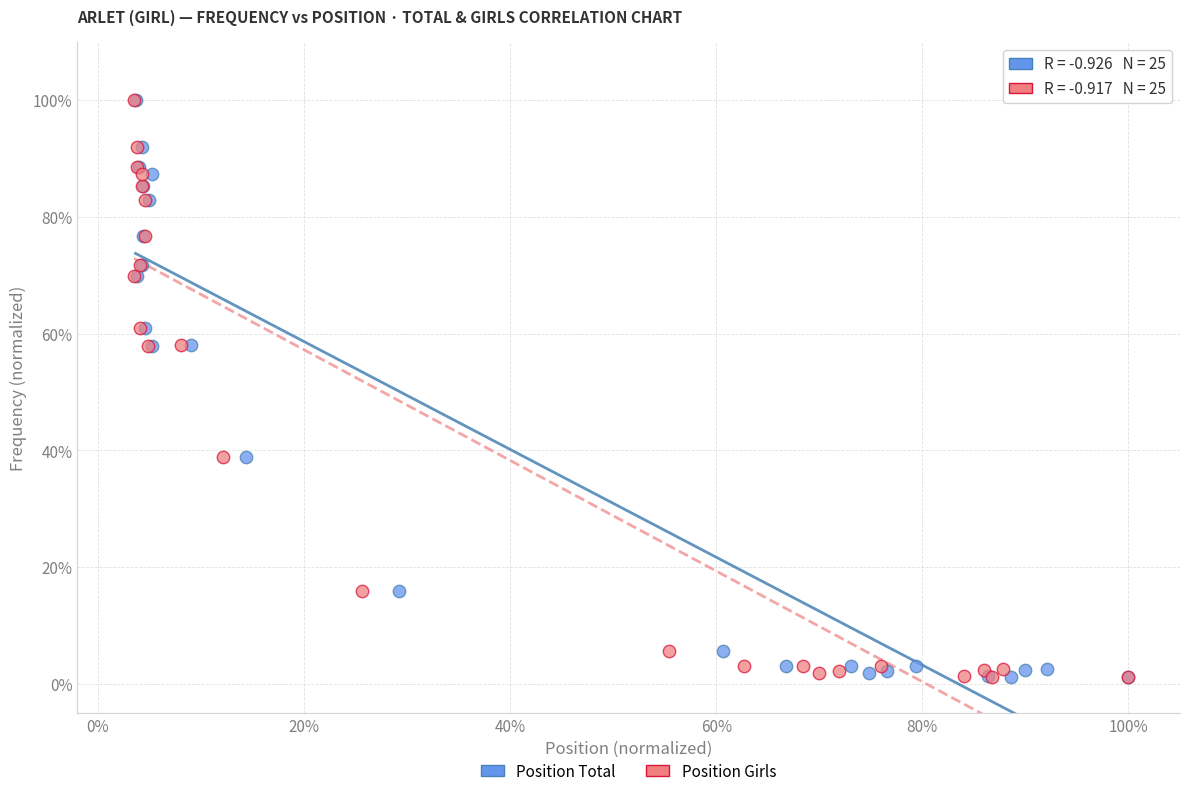

What are all the series names shown in the legend?

Position Total, Position Girls